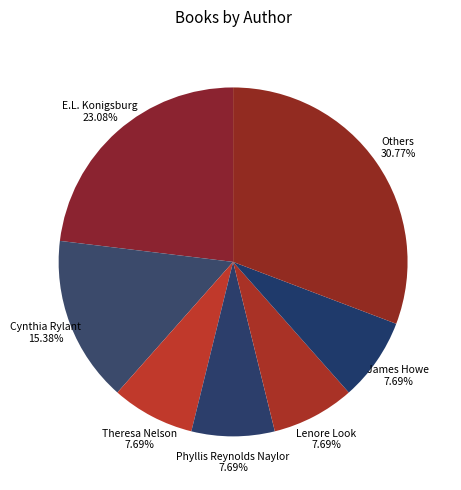

Which slice is the largest?

Others